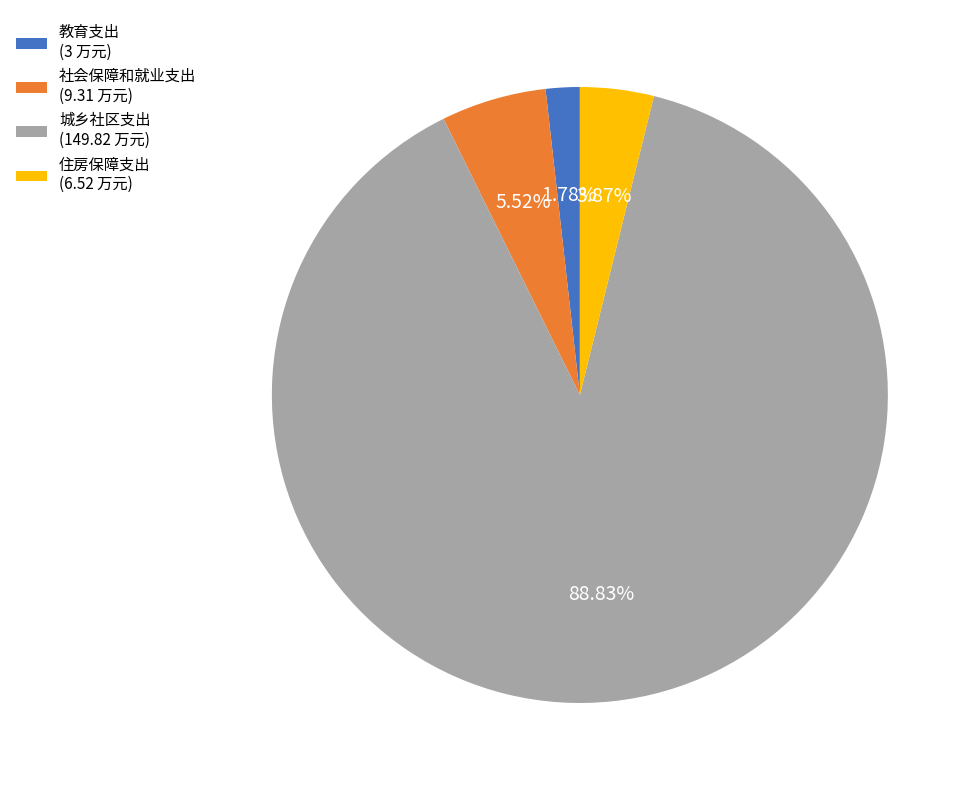

Which has a higher value, 教育支出 or 住房保障支出?

住房保障支出